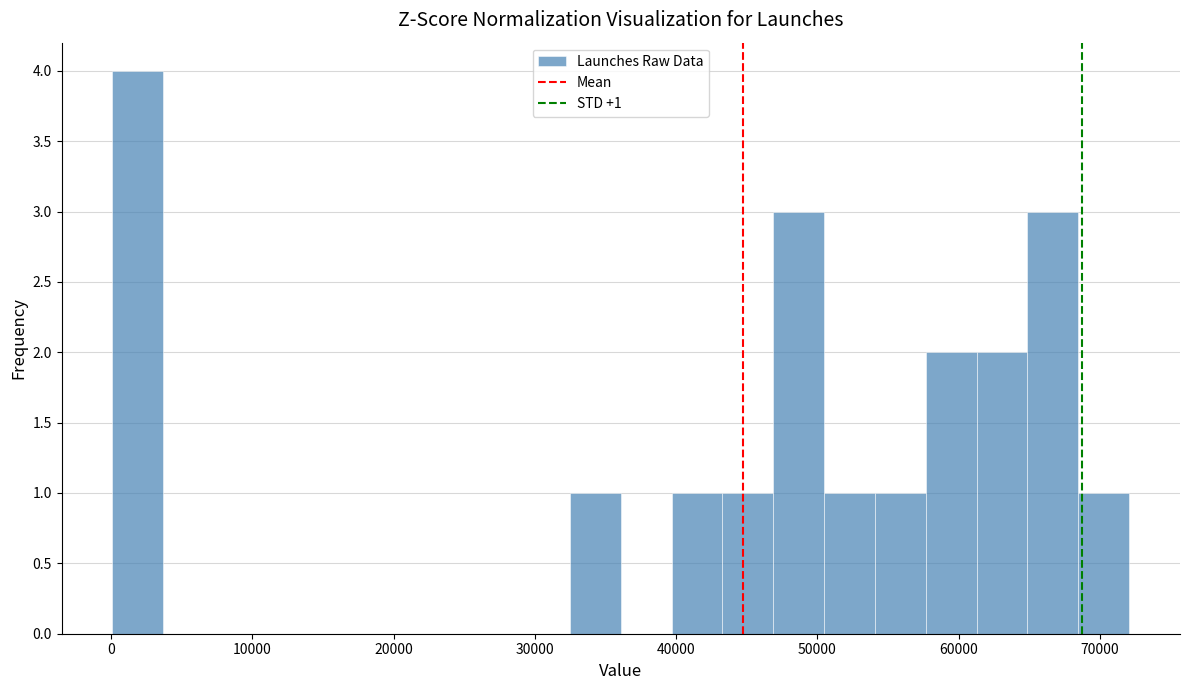

Read against the x-axis, roughly where is the centre of the tallest bar?

2000